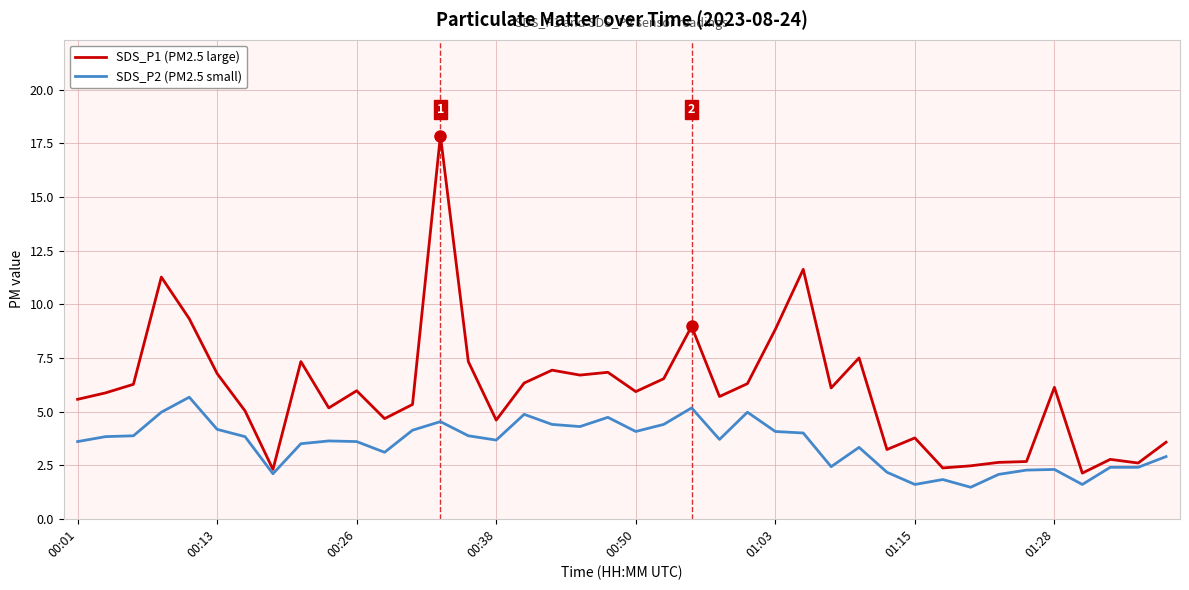

How many series are shown in this chart?

2